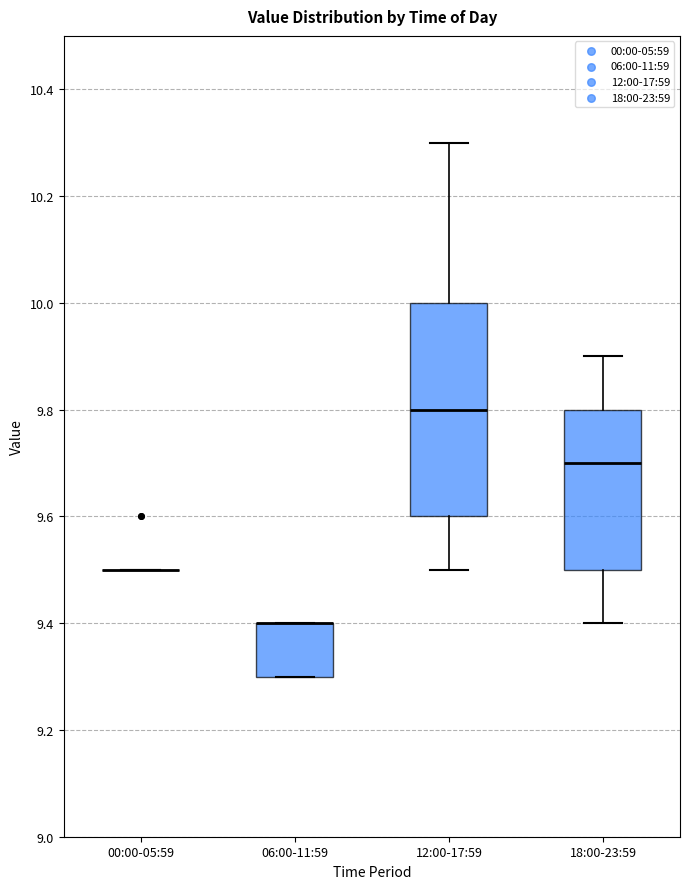

Reading left to right, transcribe this box plot: for each box, give where its median line is, the range the box spans, and where its two whiskers end, as read against the y-axis. The values are not printed on the chart, so give them approximately, as read against the axis.

00:00-05:59: box collapsed to a line at 9.5, whiskers 9.5 to 9.5
06:00-11:59: median 9.4 (drawn on the box's upper edge), box 9.3 to 9.4, whiskers 9.3 to 9.4
12:00-17:59: median 9.8, box 9.6 to 10.0, whiskers 9.5 to 10.3
18:00-23:59: median 9.7, box 9.5 to 9.8, whiskers 9.4 to 9.9